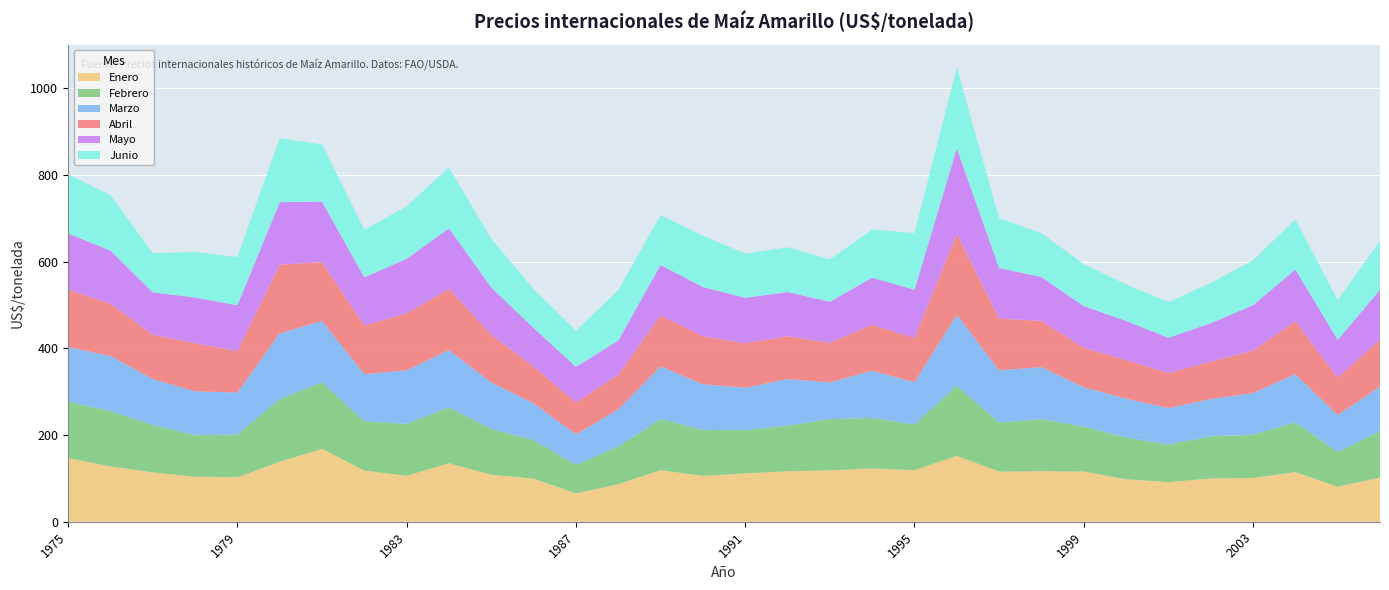

Reading left to right, list all the values displayed in this chart.

Enero: 146.8	127.8	114.0	103.6	102.5	138.5	168.1	118.2	106.0	135.0	108.4	99.5	65.5	86.7	119.2	106.0	111.7	116.5	118.7	122.9	119.0	152.2	115.7	116.8	115.8	98.0	91.6	99.8	101.0	114.7	80.9	102.1
Febrero: 130.2	127.5	109.3	96.2	98.7	144.4	153.7	113.3	119.8	128.6	105.5	88.6	65.9	86.9	117.8	106.0	99.4	105.4	118.3	116.7	105.3	161.6	113.3	120.0	103.6	96.1	86.5	97.5	99.8	115.0	80.0	107.2
Marzo: 126.2	127.3	105.8	101.1	96.9	151.9	141.4	109.2	123.3	132.6	107.4	85.4	70.3	85.6	121.5	105.3	98.0	107.4	84.5	109.0	97.7	164.0	120.5	120.0	90.9	90.0	84.3	85.8	96.2	110.8	85.3	102.5
Abril: 132.8	120.6	102.7	110.9	95.8	158.6	135.9	112.3	131.7	141.3	110.2	84.8	73.8	80.5	117.8	110.8	103.0	98.9	91.7	106.1	102.3	187.1	119.4	106.8	90.9	88.8	80.5	86.6	97.9	122.3	86.3	108.9
Mayo: 129.3	122.9	97.6	105.9	105.7	144.1	139.8	111.1	126.0	139.7	109.2	89.0	82.0	78.7	116.5	113.6	104.8	102.1	94.6	108.8	111.3	196.8	116.9	101.0	96.5	90.6	81.6	88.6	105.0	119.6	87.4	114.5
Junio: 136.4	127.8	90.5	104.9	111.5	147.4	131.7	109.1	121.2	140.3	111.9	89.5	83.3	116.1	115.1	118.6	102.0	103.1	97.9	110.9	130.6	187.1	114.7	101.0	96.9	84.1	82.2	92.6	103.7	115.5	92.0	112.9